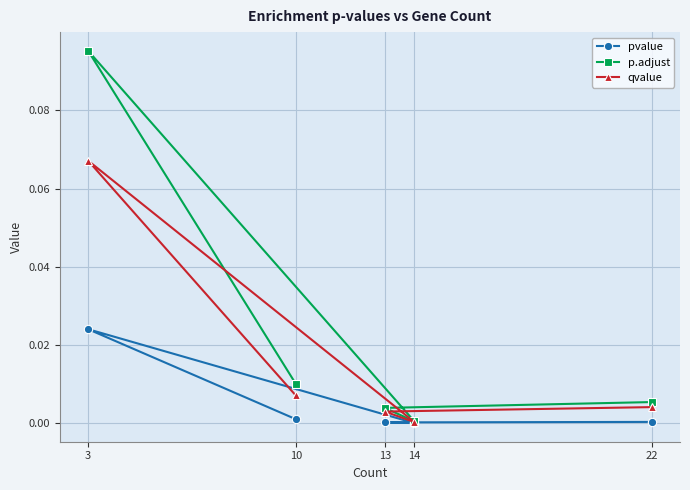

Where is the first local minimum for pvalue?

14